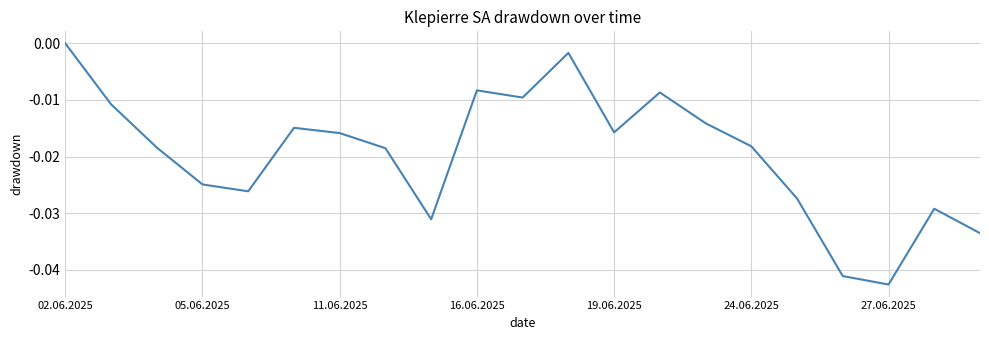

Is this an area chart (filled region under the line)?

No